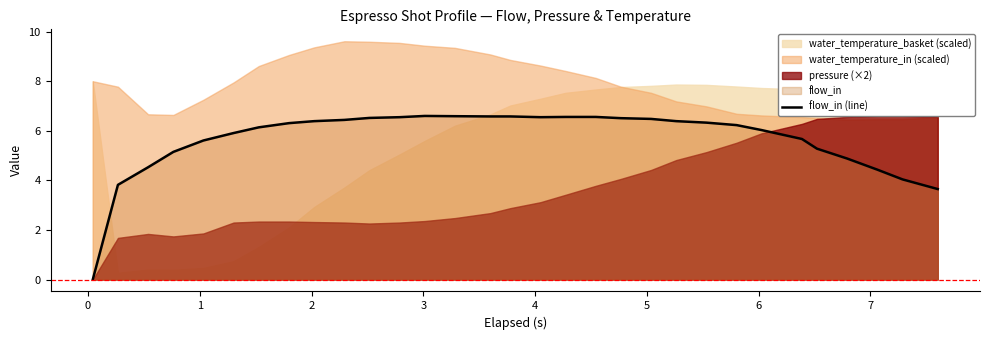

How many lines are shown in the chart?

1